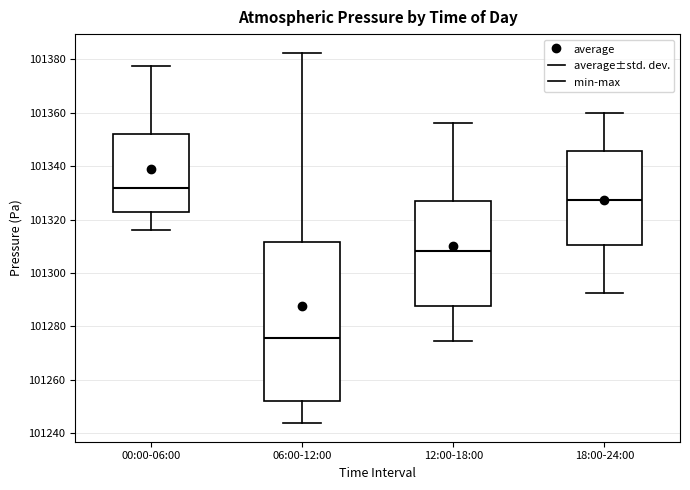

Reading left to right, transcribe this box plot: for each box, give where its median line is, the range the box spans, and where its two whiskers end, as read against the y-axis. The values are not printed on the chart, so give them approximately, as read against the axis.

00:00-06:00: median 101332, box 101324 to 101352, whiskers 101316 to 101378
06:00-12:00: median 101276, box 101252 to 101312, whiskers 101244 to 101382
12:00-18:00: median 101308, box 101288 to 101328, whiskers 101274 to 101356
18:00-24:00: median 101328, box 101310 to 101346, whiskers 101292 to 101360